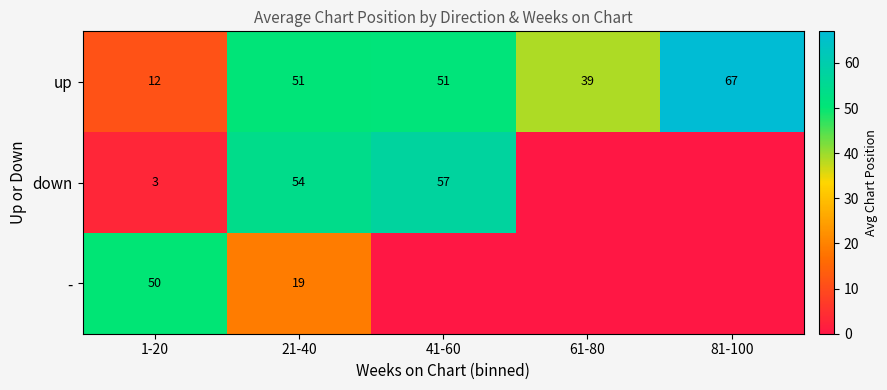

What is the spread (max minus min) of values at 81-100?

67.0